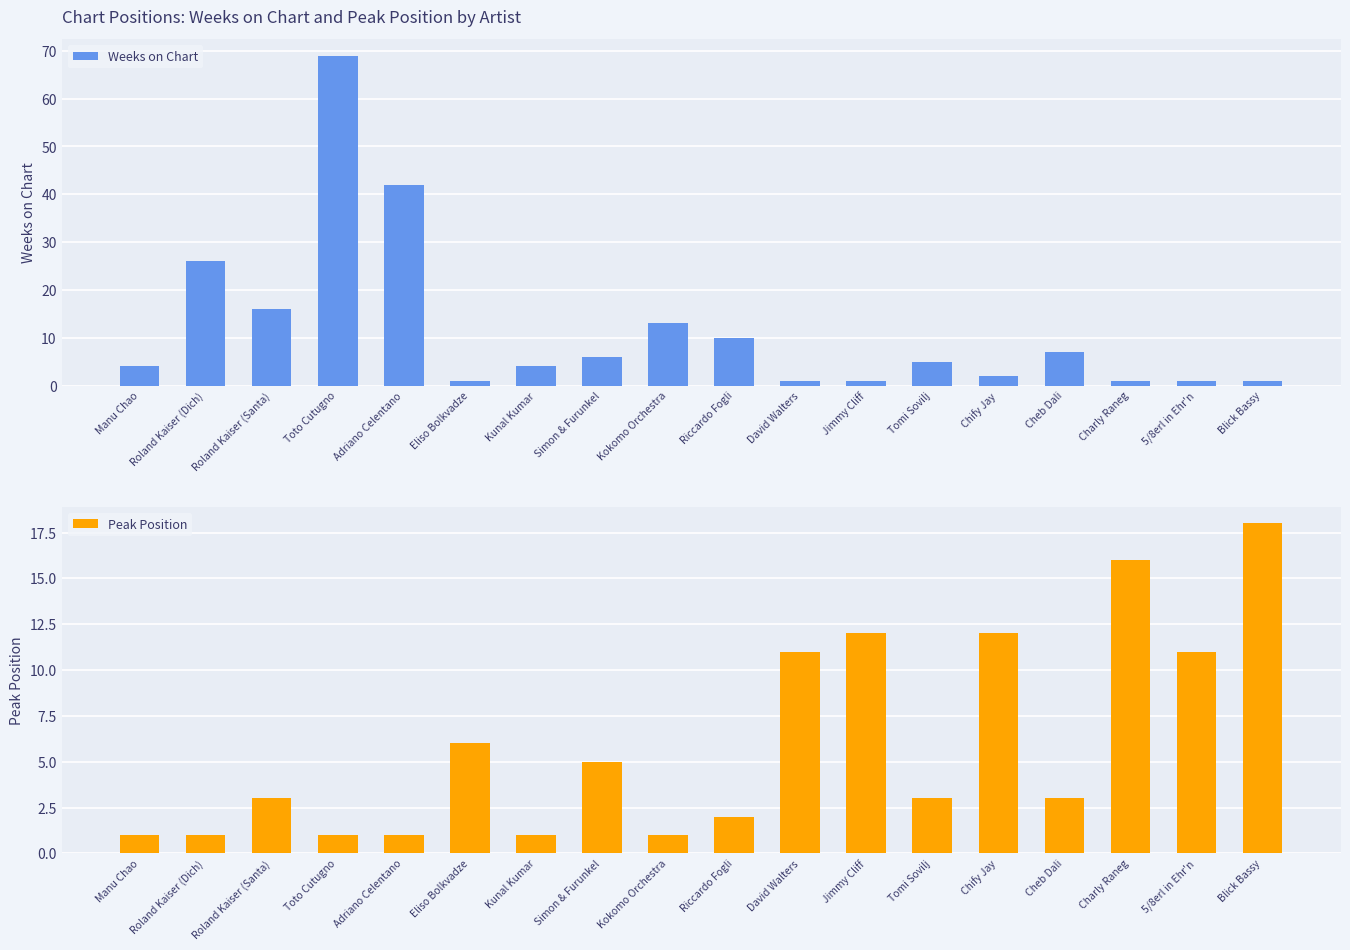

Are the bars grouped side by side (vs. stacked)?

Yes